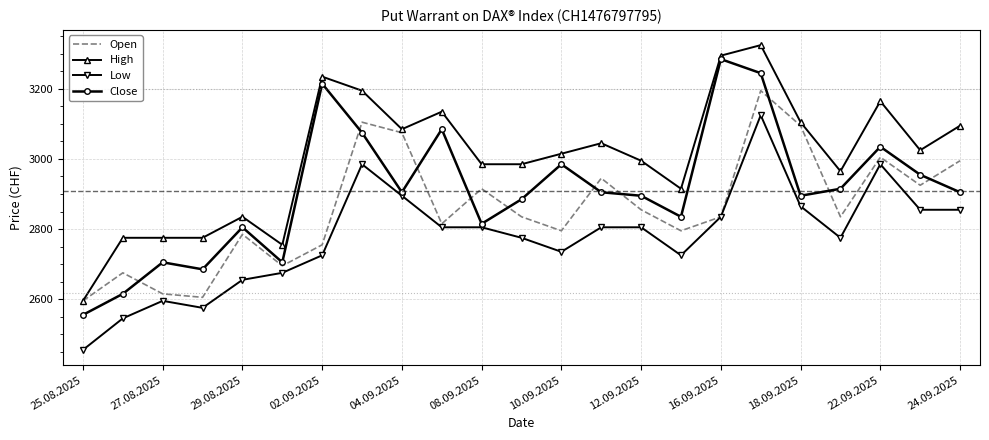

Reading right to left, extract all data points from this chart.

Open: 2995	2925	3005	2835	3095	3195	2835	2795	2855	2945	2795	2835	2915	2815	3075	3105	2755	2695	2785	2605	2615	2675	2595
High: 3095	3025	3165	2965	3105	3325	3295	2915	2995	3045	3015	2985	2985	3135	3085	3195	3235	2755	2835	2775	2775	2775	2595
Low: 2855	2855	2985	2775	2865	3125	2835	2725	2805	2805	2735	2775	2805	2805	2895	2985	2725	2675	2655	2575	2595	2545	2455
Close: 2905	2955	3035	2915	2895	3245	3285	2835	2895	2905	2985	2885	2815	3085	2905	3075	3215	2705	2805	2685	2705	2615	2555